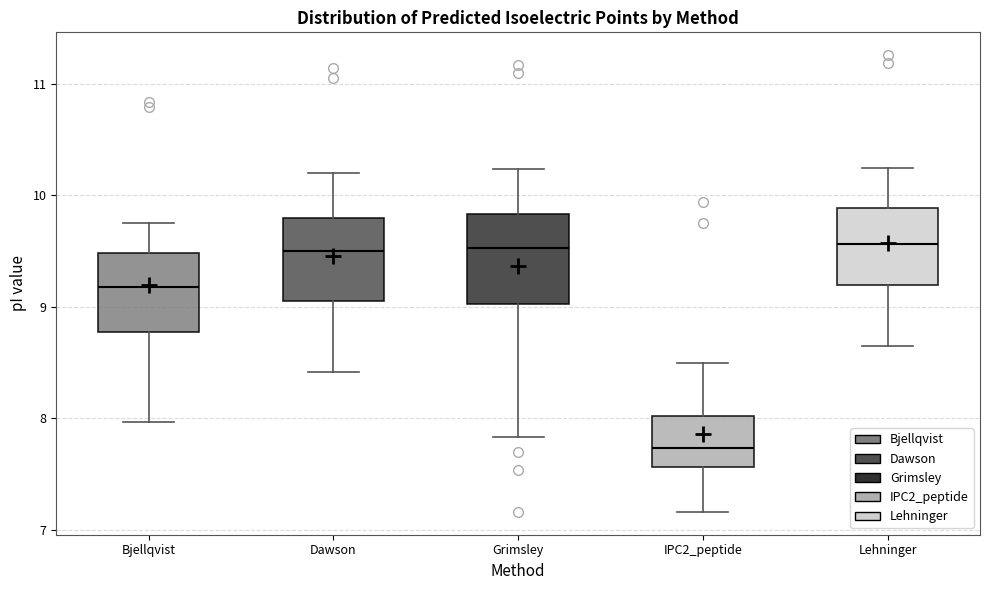

Reading left to right, read every box against the y-axis: the position of its median line, the range the box covers, and the ends of its whiskers. The values are not printed on the chart, so give them approximately, as read against the axis.

Bjellqvist: median 9.2, box 8.8 to 9.5, whiskers 8.0 to 9.8
Dawson: median 9.5, box 9.1 to 9.8, whiskers 8.4 to 10.2
Grimsley: median 9.5, box 9.0 to 9.8, whiskers 7.8 to 10.2
IPC2_peptide: median 7.7, box 7.6 to 8.0, whiskers 7.2 to 8.5
Lehninger: median 9.6, box 9.2 to 9.9, whiskers 8.7 to 10.2